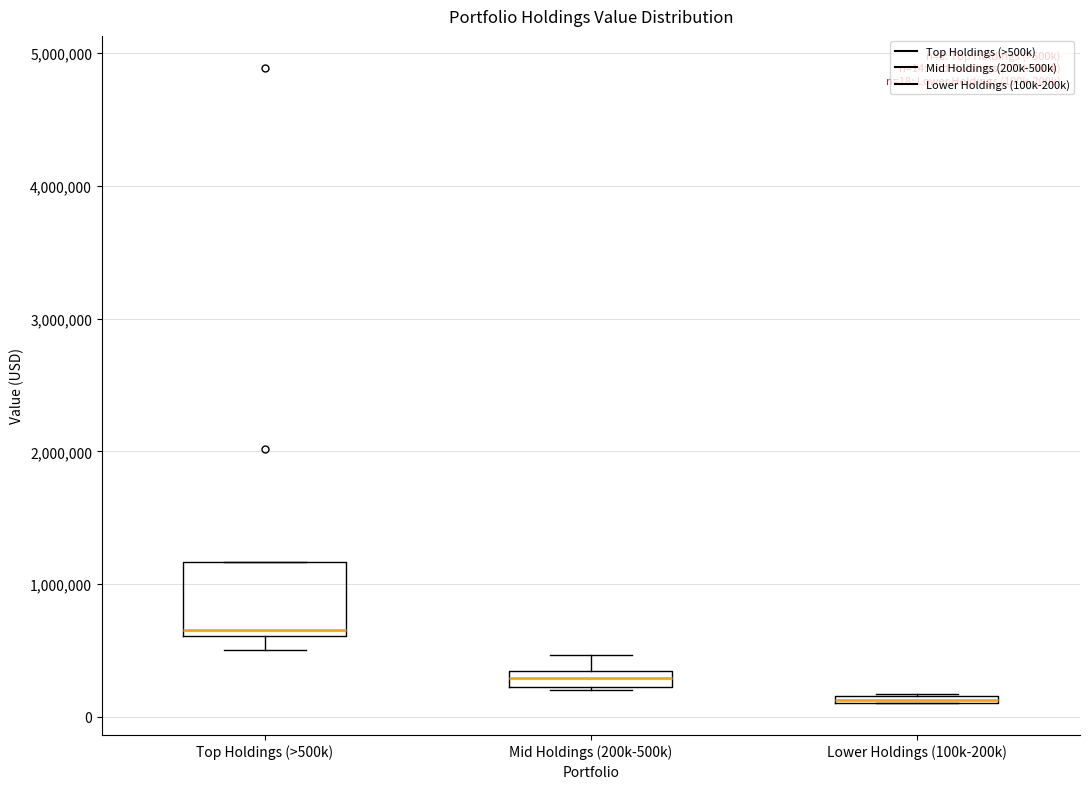

Which box is the tallest, from its lower edge to its upper edge?

Top Holdings (>500k)